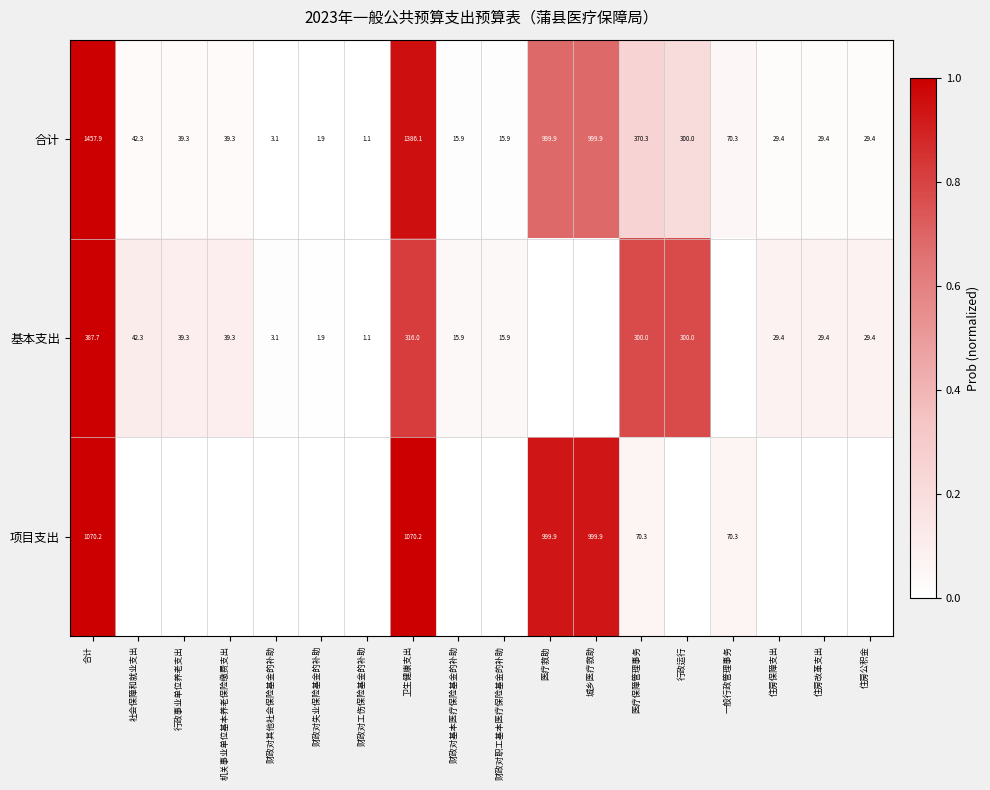

What is the sum of all 合计 values?

5831.4